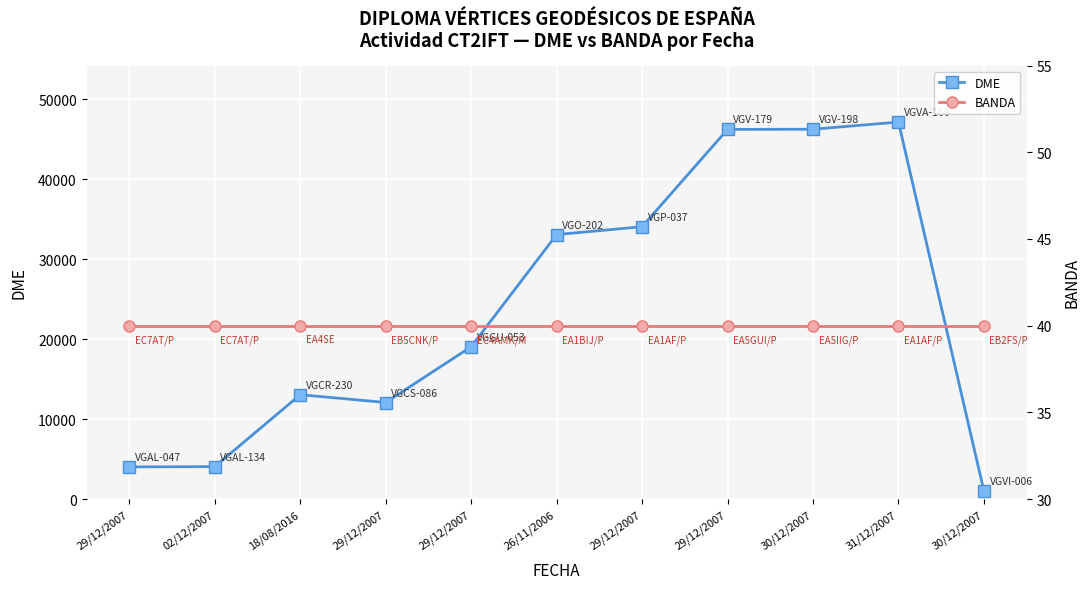

Between 30/12/2007 and 02/12/2007, which is larger?

02/12/2007